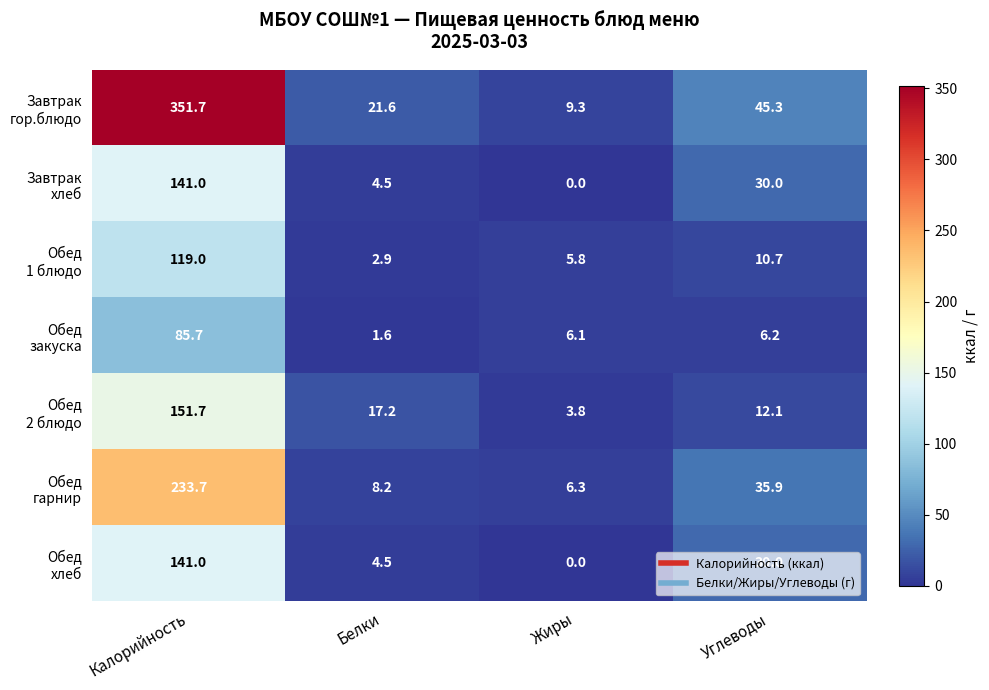

At which category is the sum across all series the highest?

Калорийность